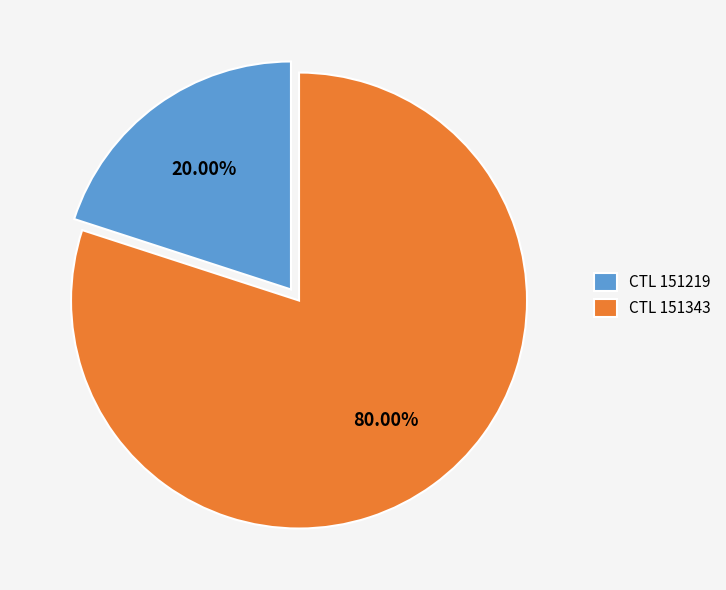

Which category has the smallest portion of the pie?

CTL 151219